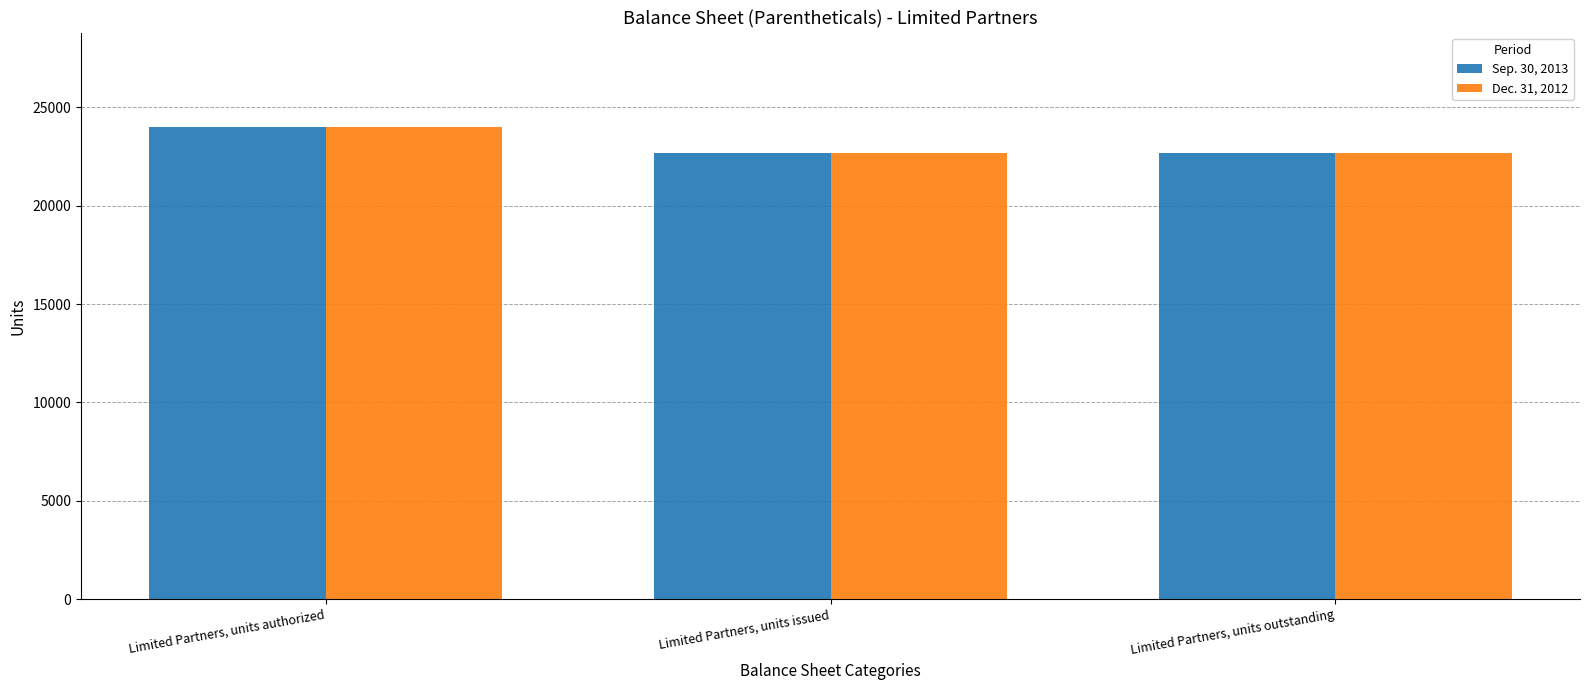

The Dec. 31, 2012 series shows 15710 at Limited Partners, units issued. True or false?

False